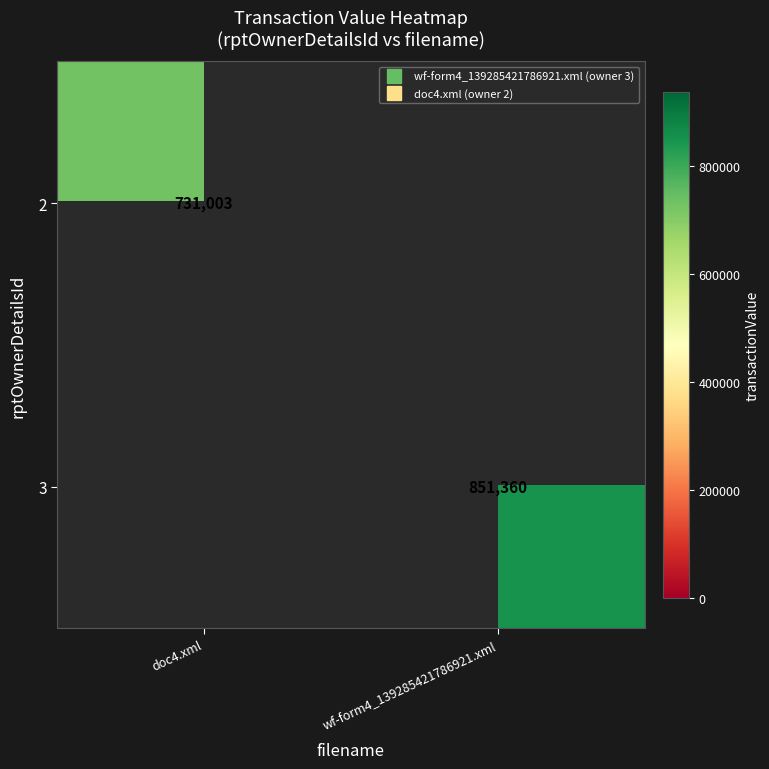

What is the maximum value shown in the chart?

851360.0